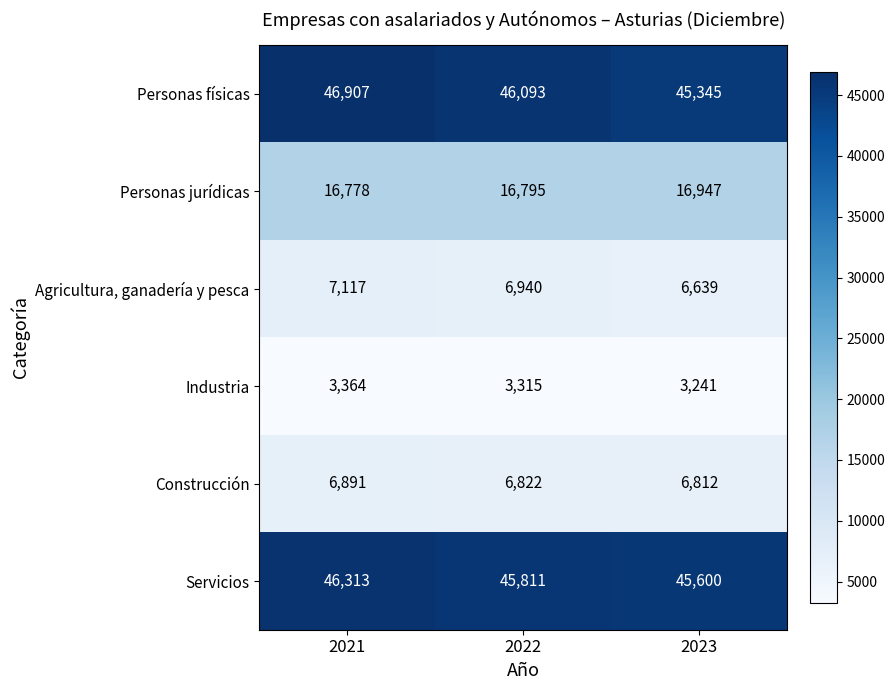

At how many categories does at least one series exceed 10450?

3